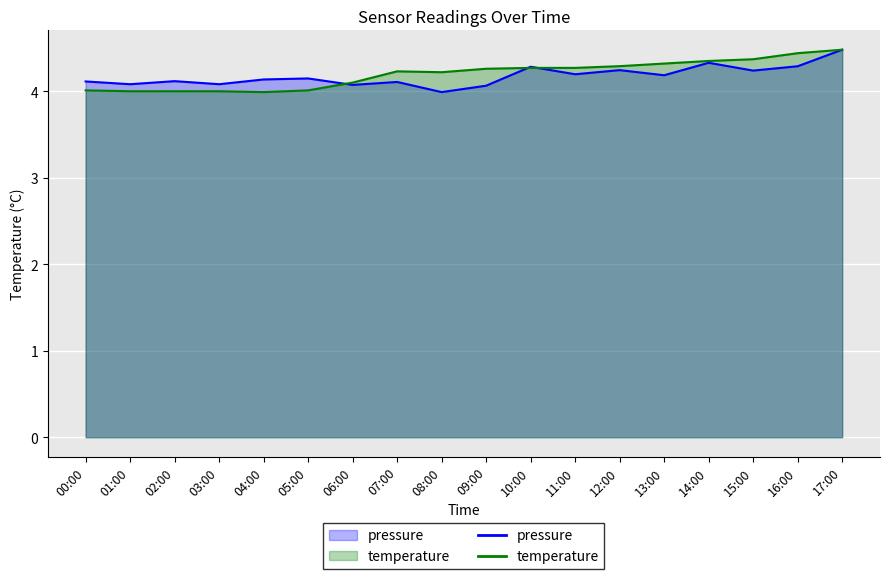

Which series has the widest spread of values?

pressure